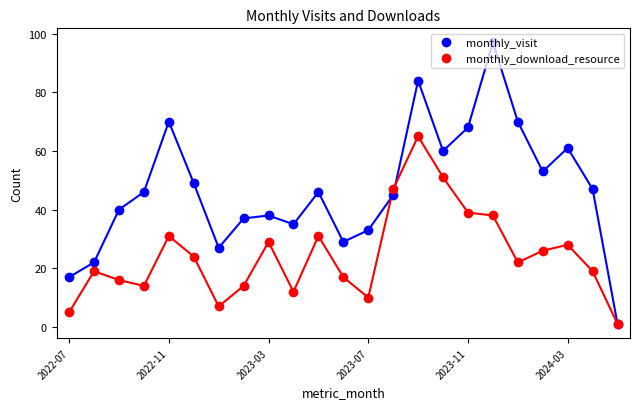

Count the number of data series in this chart.

2